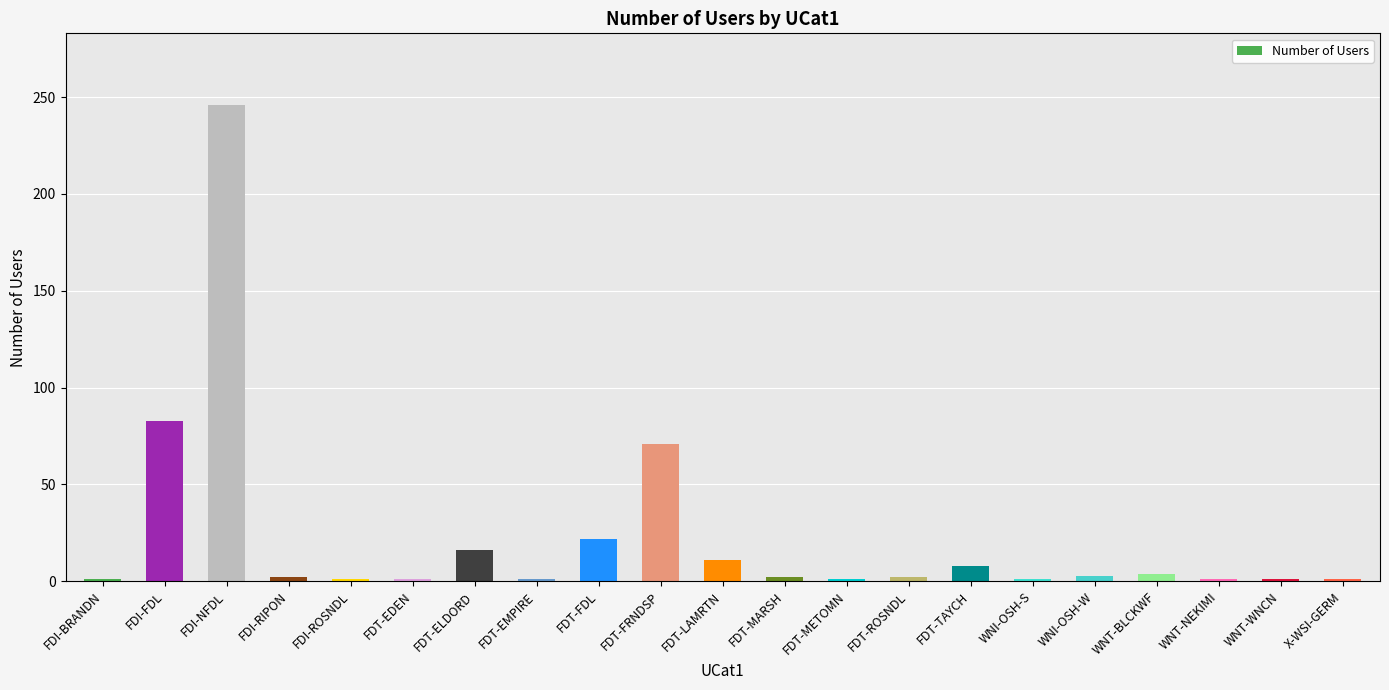

At which label is the value closest to 123?

FDI-FDL